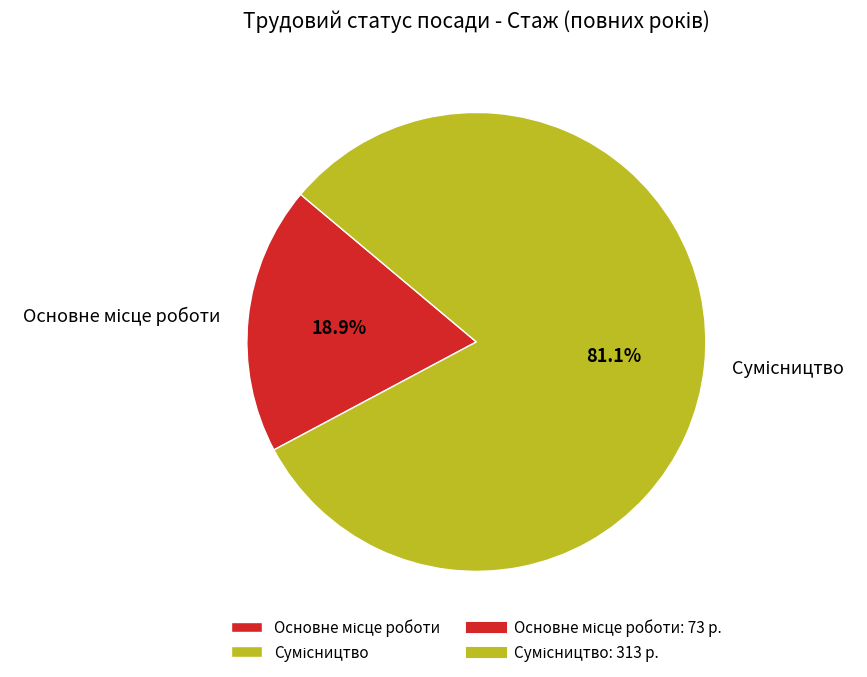

Is there a majority slice in this chart?

Yes